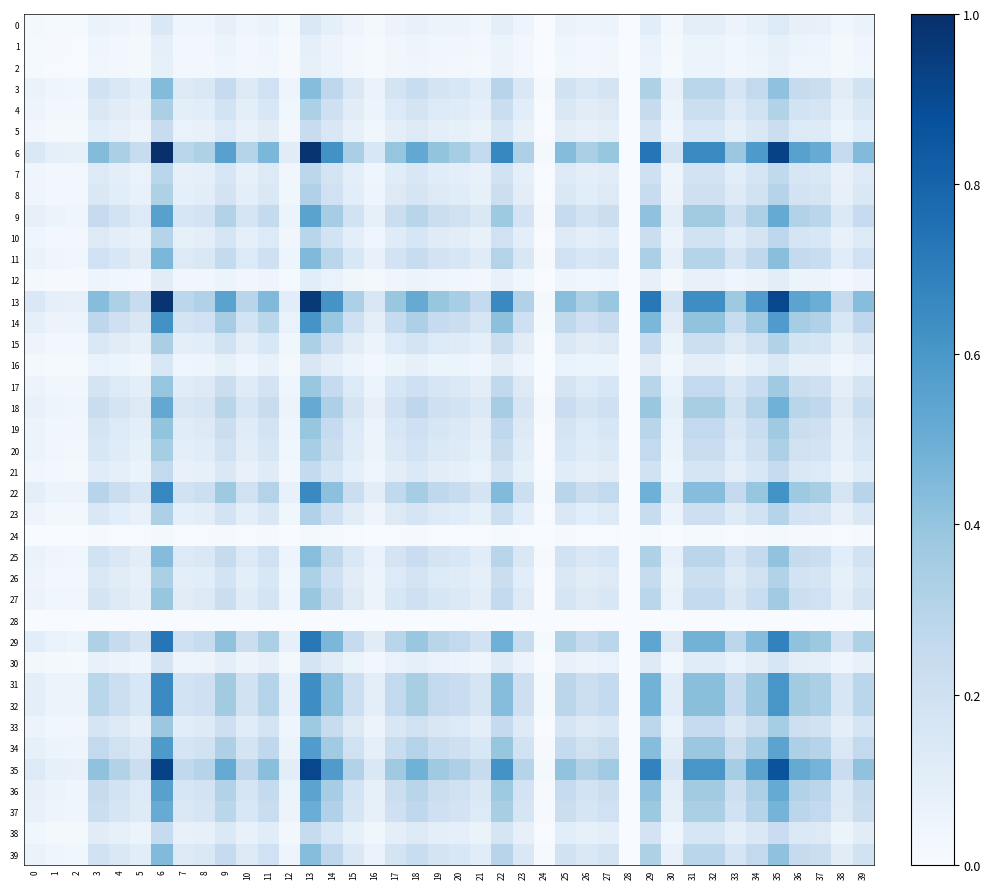

Which series changed the most between 17 and 38?

6